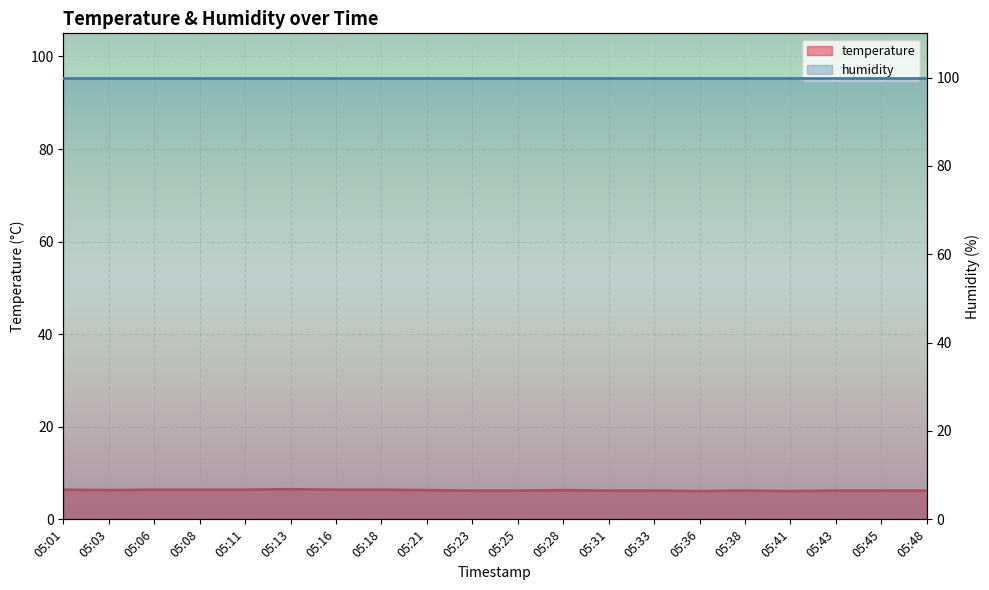

Rank the categories by value from lowest to highest.

05:36, 05:41, 05:23, 05:25, 05:31, 05:33, 05:38, 05:43, 05:45, 05:48, 05:03, 05:21, 05:28, 05:01, 05:06, 05:08, 05:11, 05:16, 05:18, 05:13